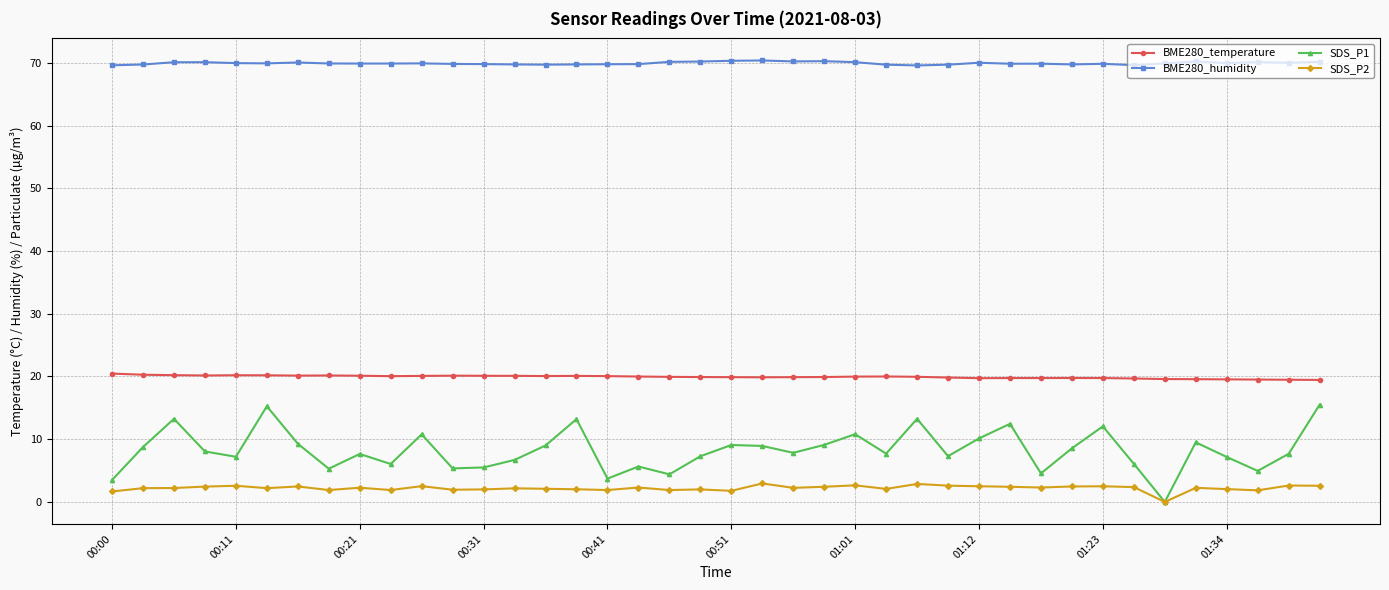

What are all the series names shown in the legend?

BME280_temperature, BME280_humidity, SDS_P1, SDS_P2